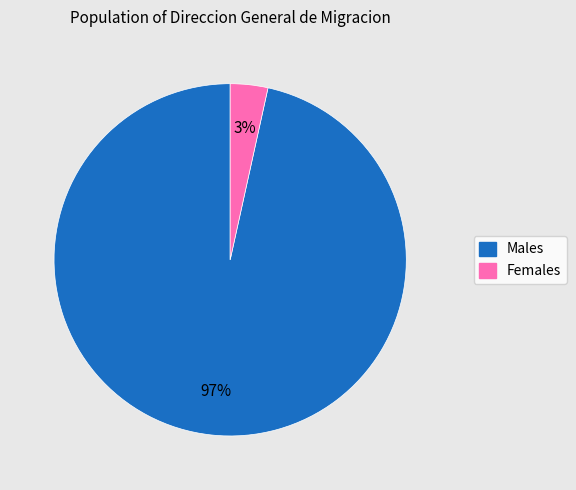

Is there any slice that represents more than half of the pie?

Yes